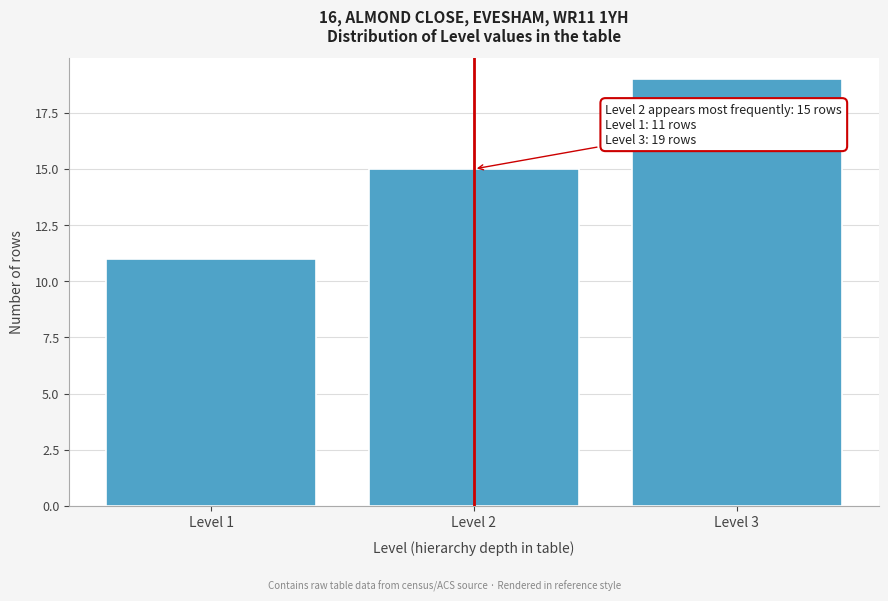

Reading right to left, transcribe all the data shown in this chart.

Level 3=19	Level 2=15	Level 1=11